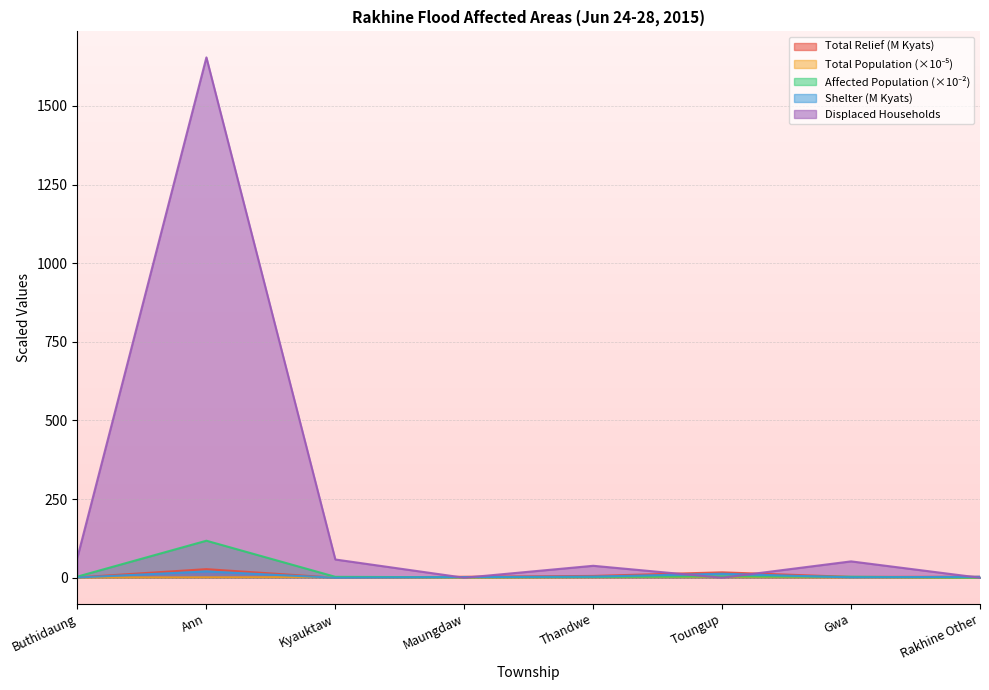

After their last crossing, which series has the higher values: Affected Population or Displaced HH?

Displaced HH